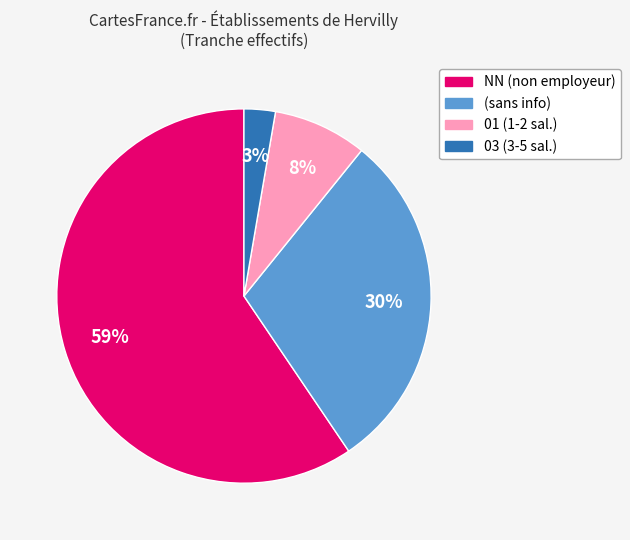

To the nearest percent, what is the average slice percentage?

25%